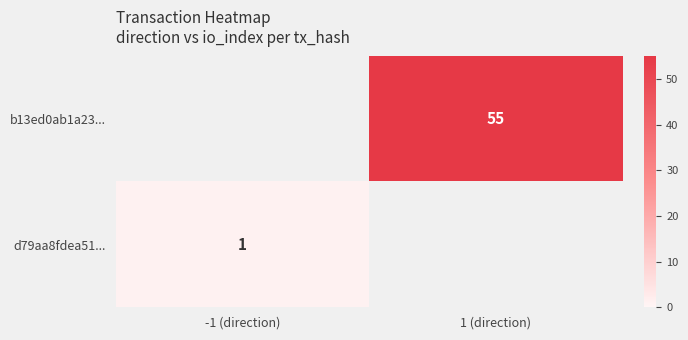

How many distinct data groups are displayed?

2